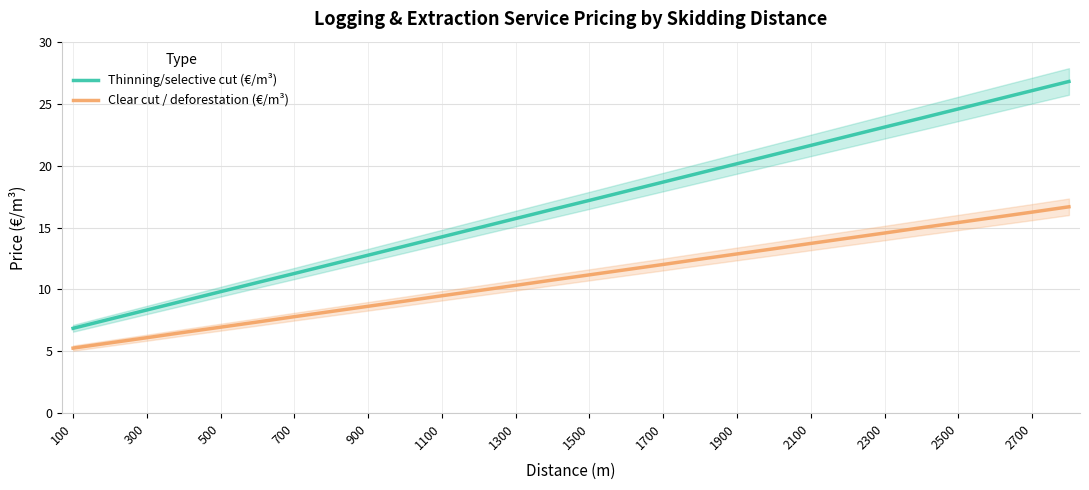

The Thinning/selective cut (€/m³) series shows 11.3 at 700. True or false?

True